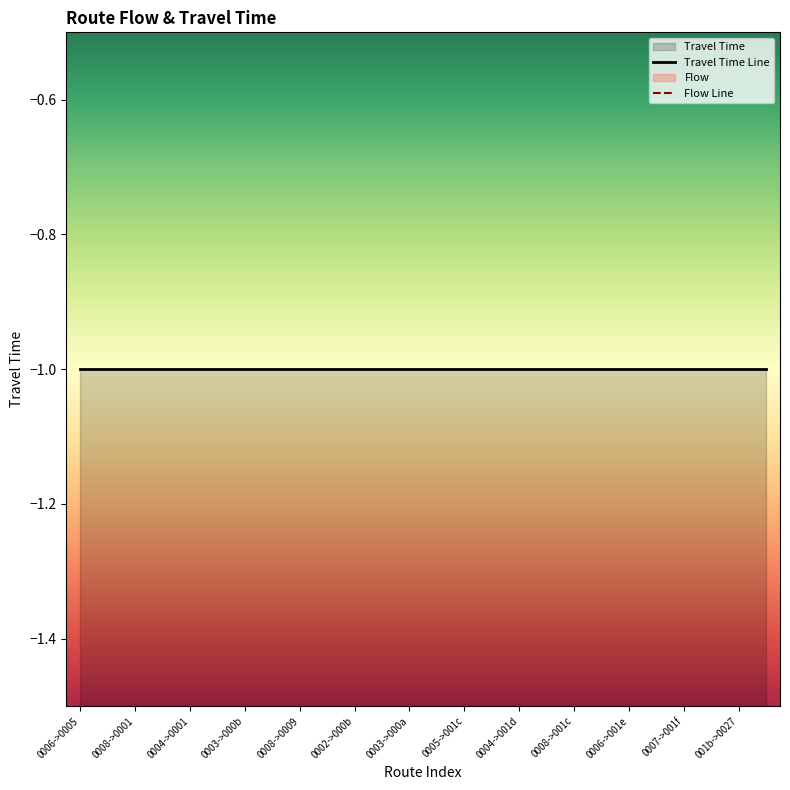

What is the minimum value for Flow Line?

0.1